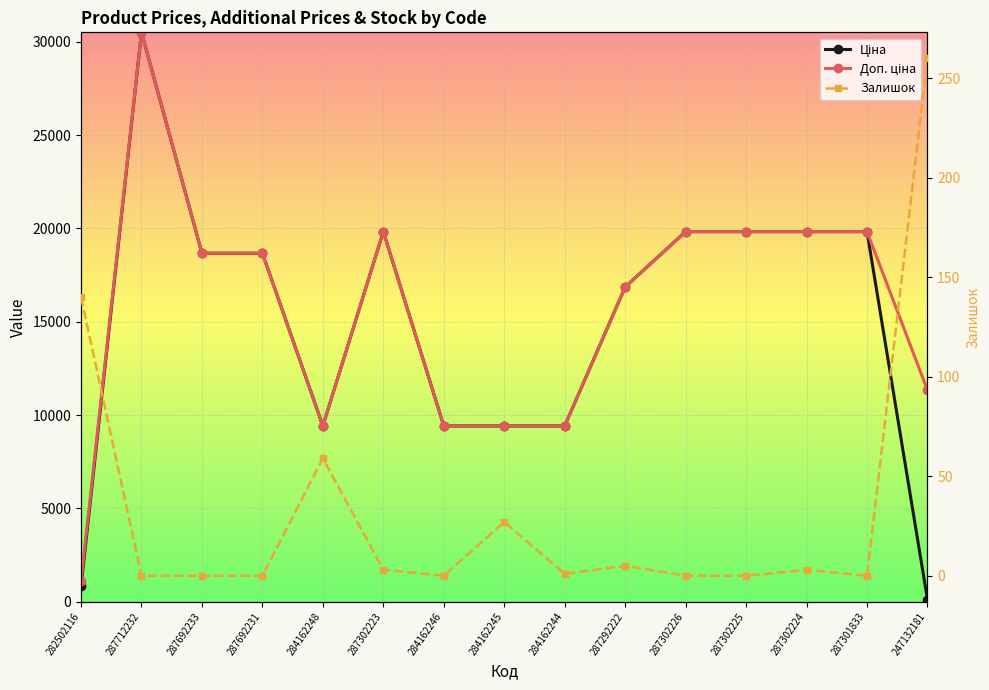

True or false: Ціна has a value of 9416.9 at 284162244.

True